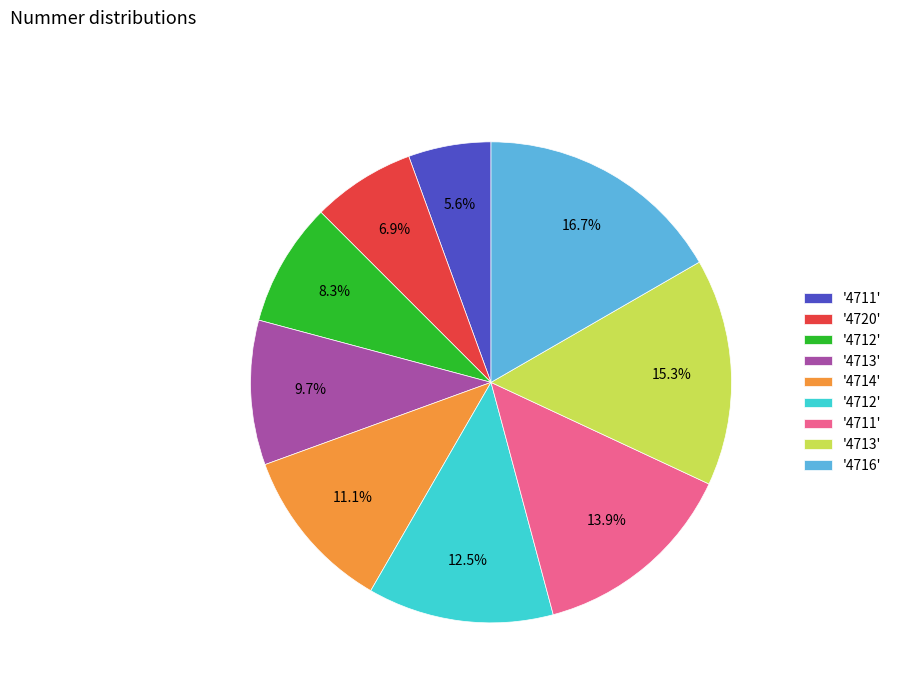

Is there any slice that represents more than half of the pie?

No